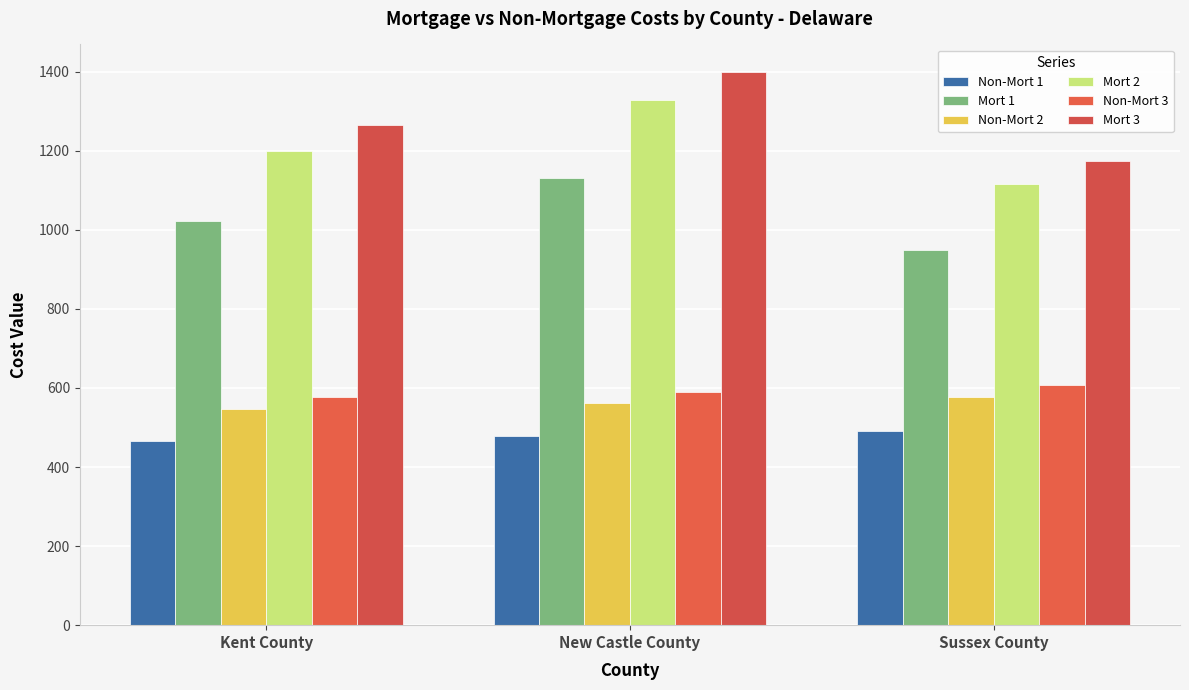

What is the maximum value for Non-Mort 1?

491